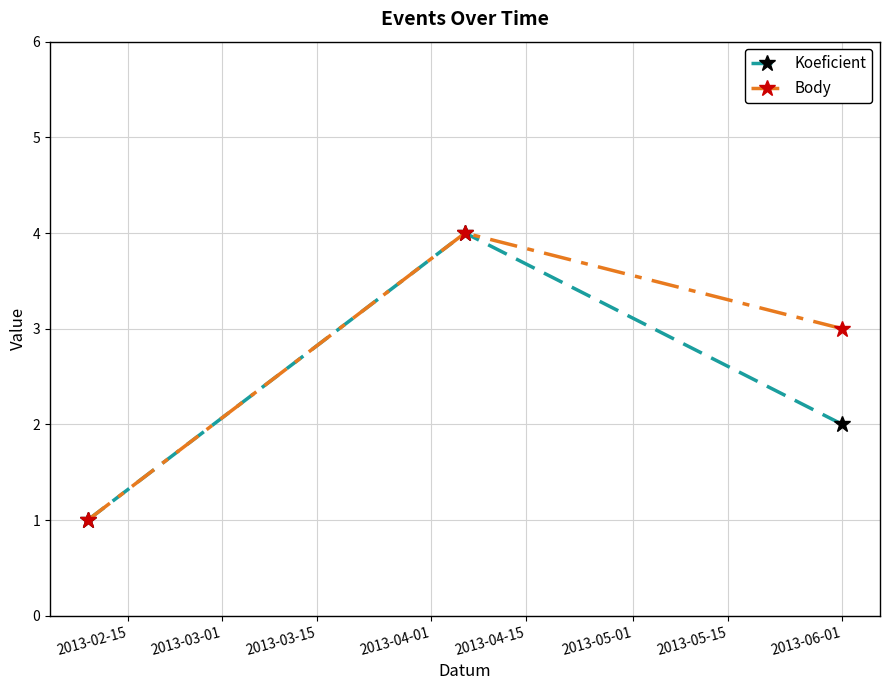

Reading left to right, list all the values displayed in this chart.

Koeficient: 1	4	2
Body: 1	4	3